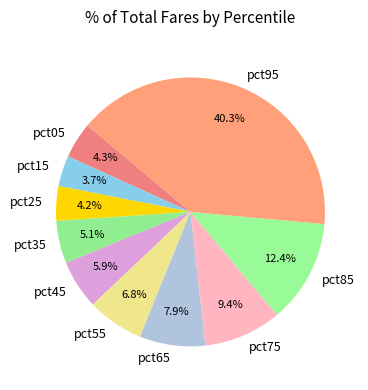

The pct15 slice represents 15% of the pie. True or false?

False